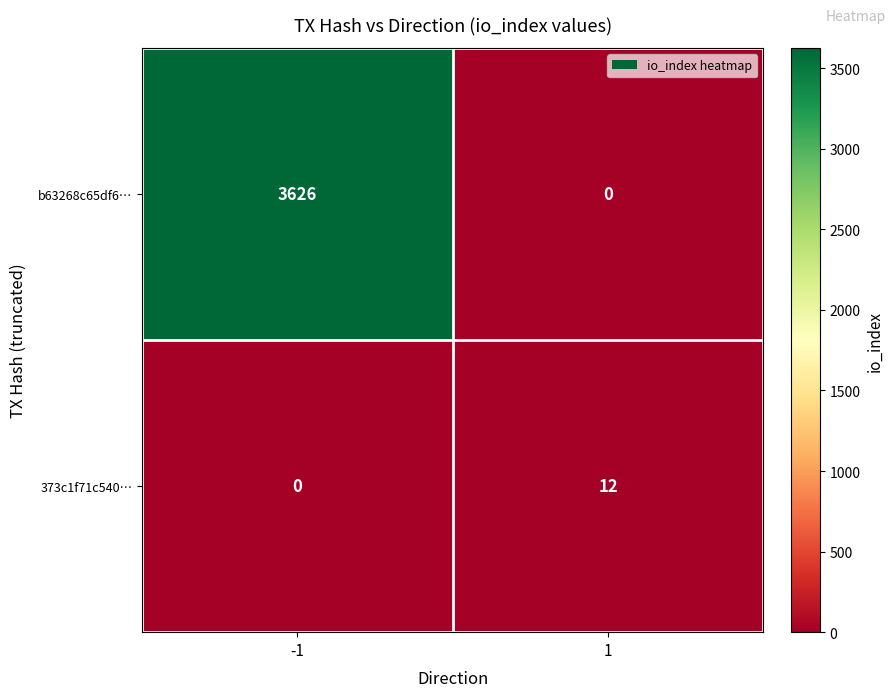

What is the difference between the maximum and minimum values in the b63268c65df6… series?

3626